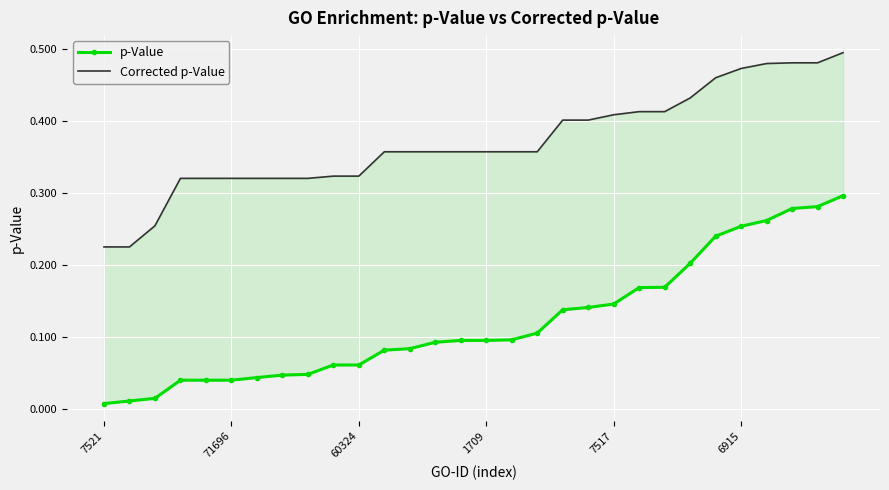

Is the value of p-Value at 25 greater than the value of Corrected p-Value at 8?

No